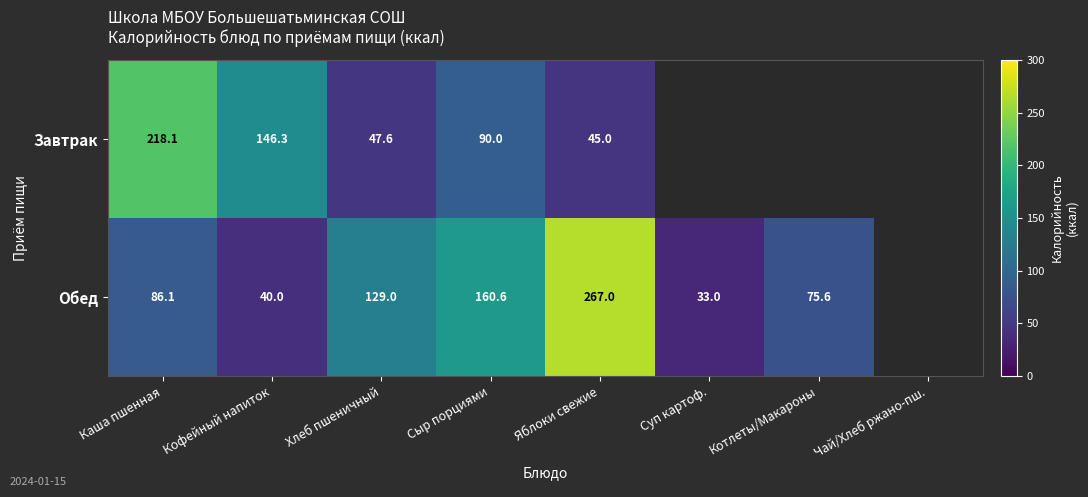

At Каша пшенная, list the series in order from smallest to largest.

Обед, Завтрак